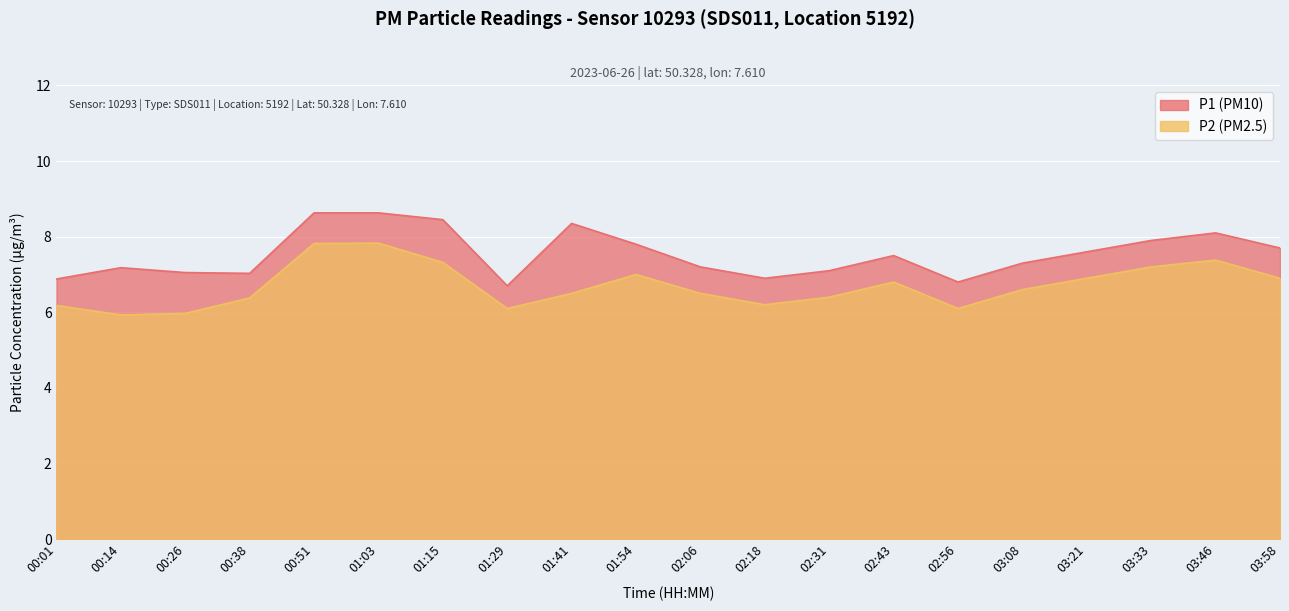

What is the label of the 7th point from the left?

01:15